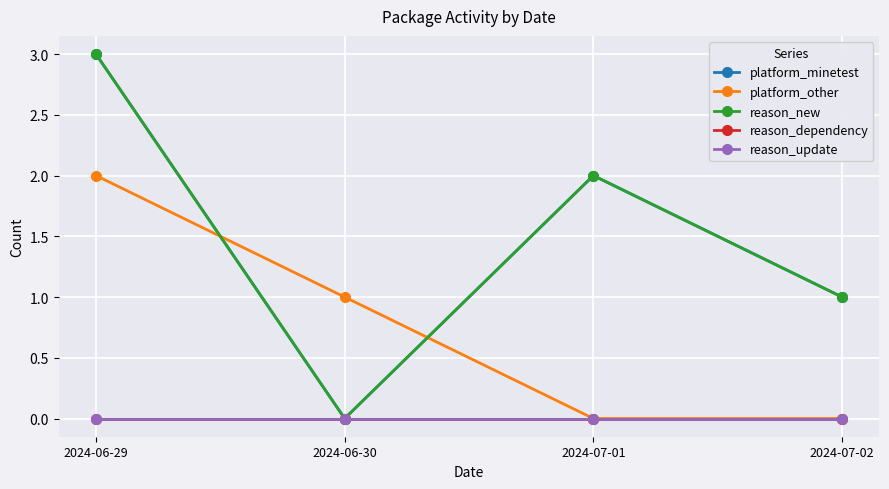

How many times do platform_other and platform_minetest cross each other?

2